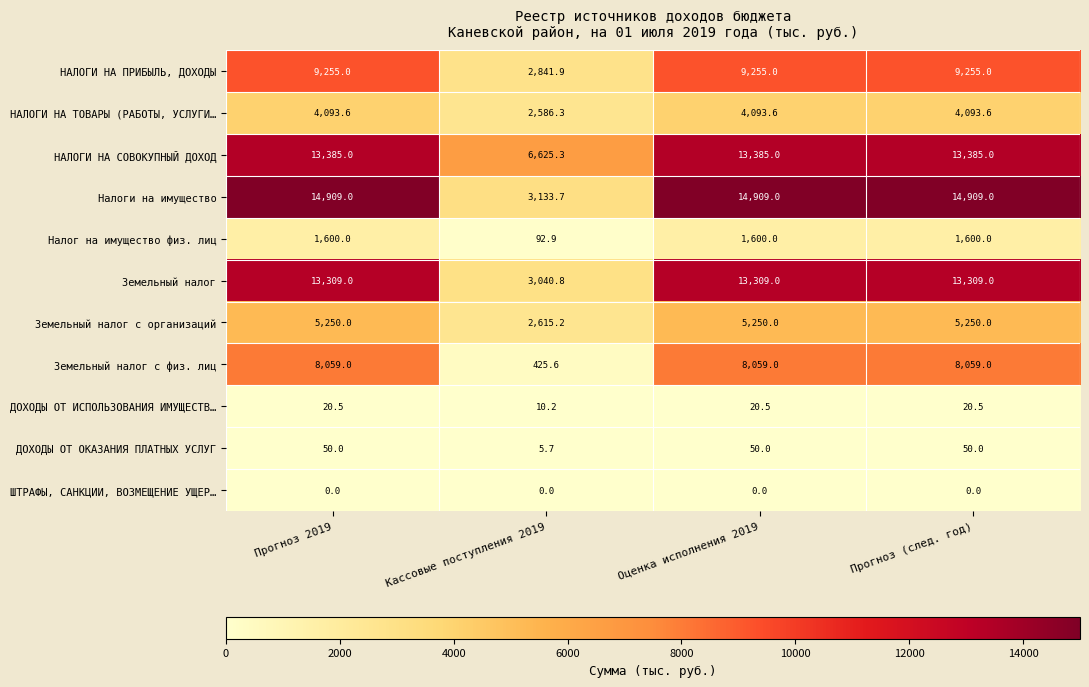

Which series has the widest spread of values?

Налоги на имущество